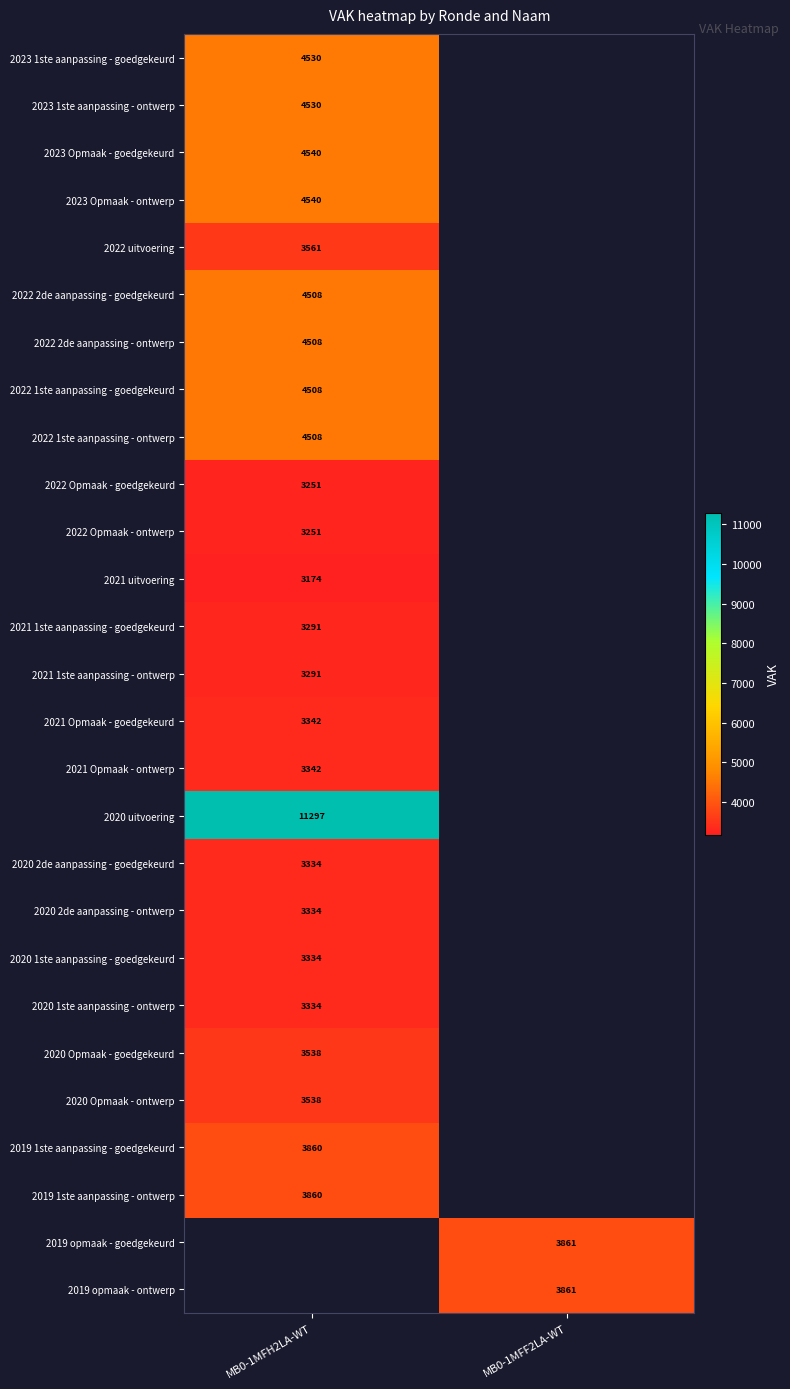

Is the value of 2020 1ste aanpassing - goedgekeurd at MB0-1MFH2LA-WT greater than the value of 2020 uitvoering at MB0-1MFH2LA-WT?

No